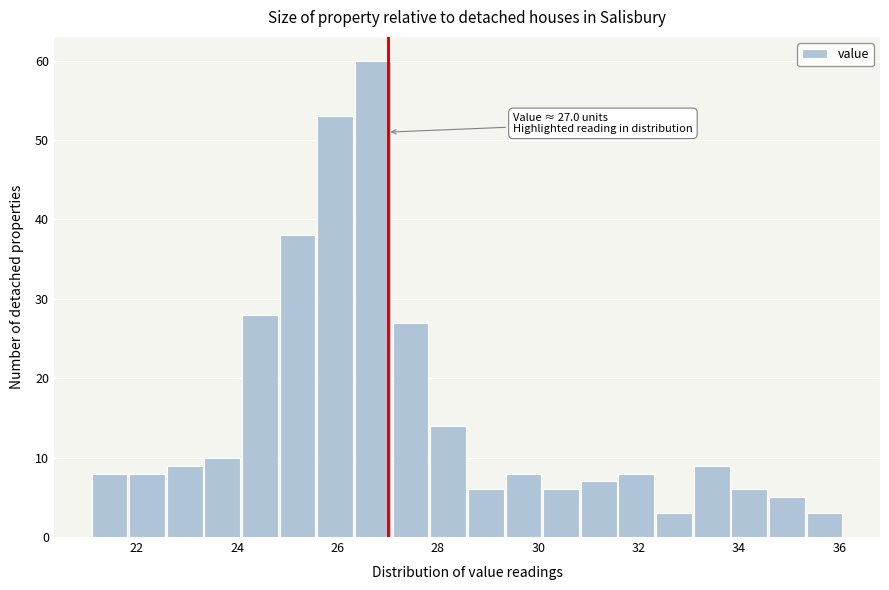

Around what value on the x-axis is the tallest bar? Give the approximate position of its centre, as read against the axis.

26.8